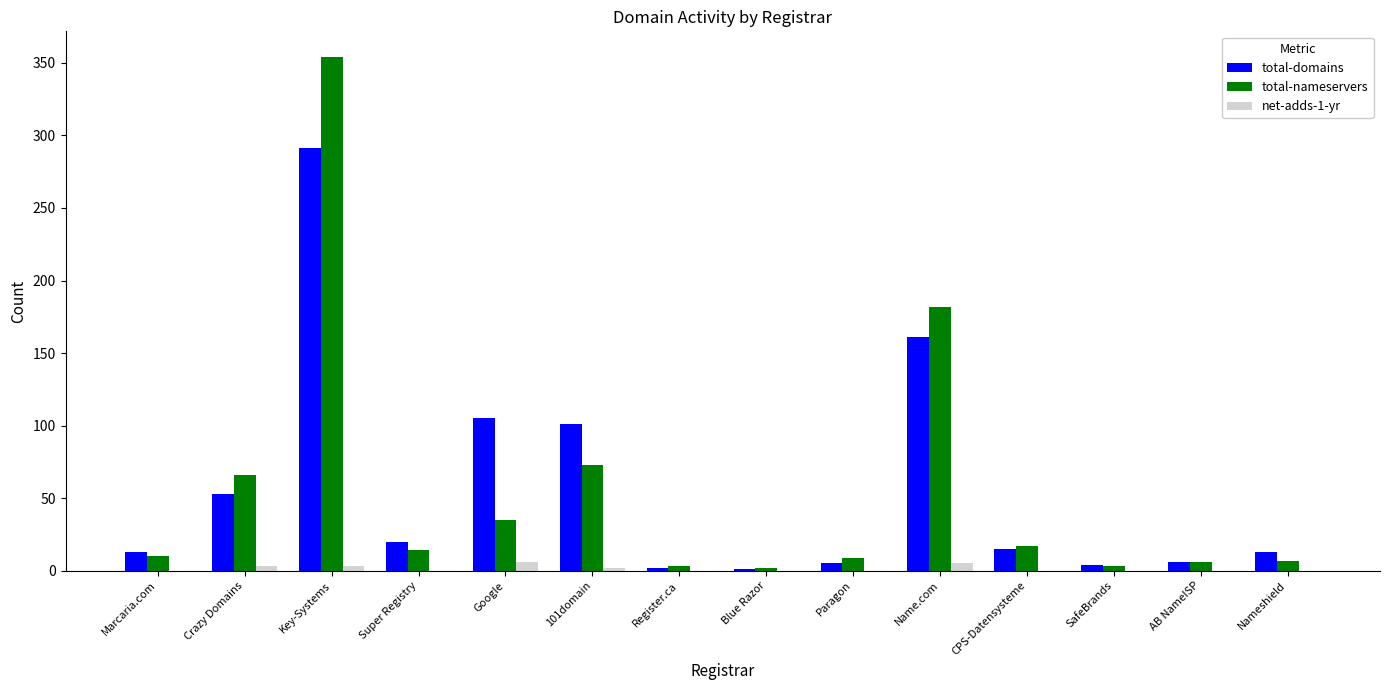

What is the spread (max minus min) of values at Key-Systems?

351